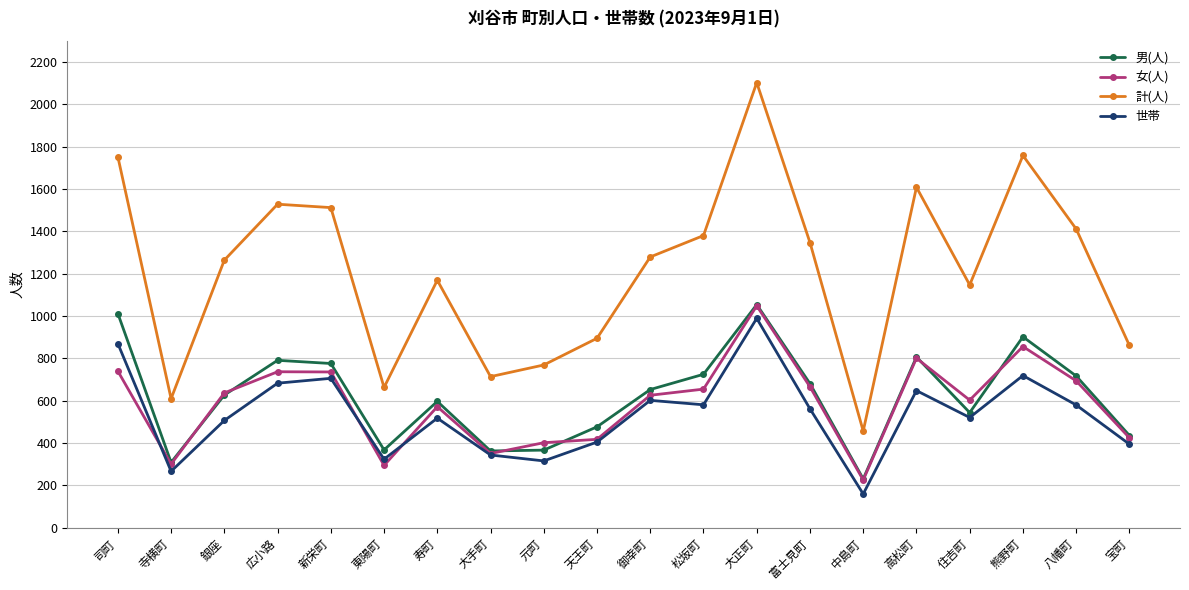

True or false: 計(人) and 女(人) intersect in this chart.

False